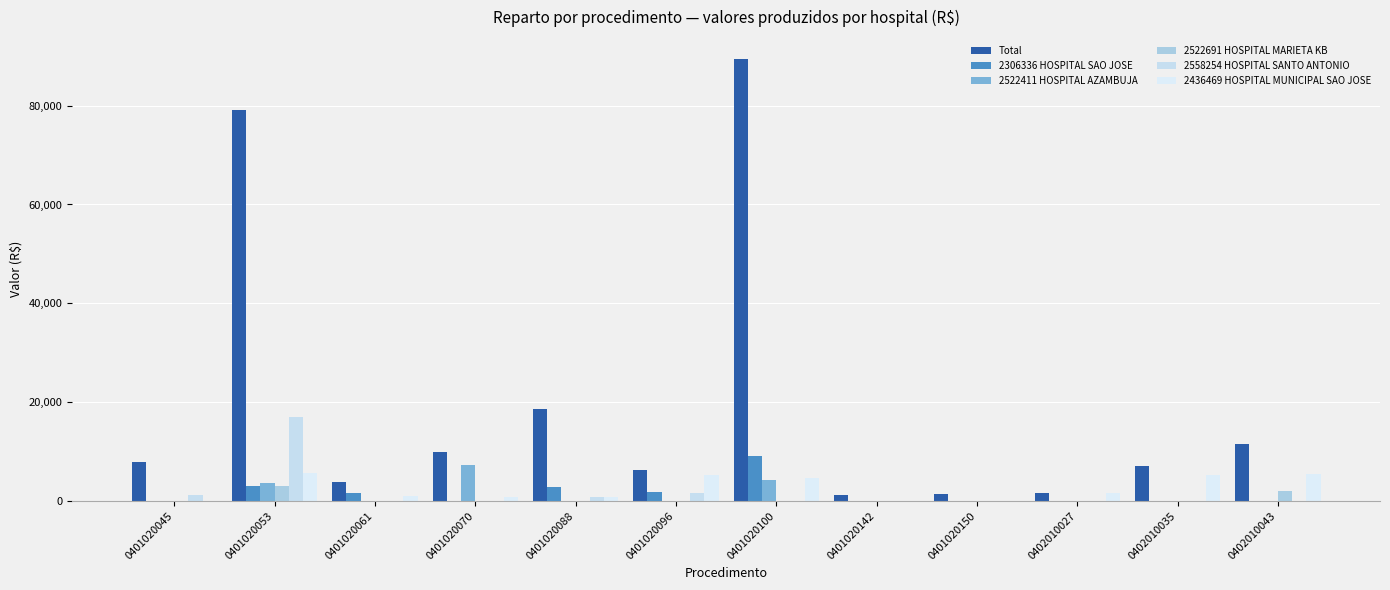

List the labels in order of Total value, largest first.

0401020100, 0401020053, 0401020088, 0402010043, 0401020070, 0401020045, 0402010035, 0401020096, 0401020061, 0402010027, 0401020150, 0401020142